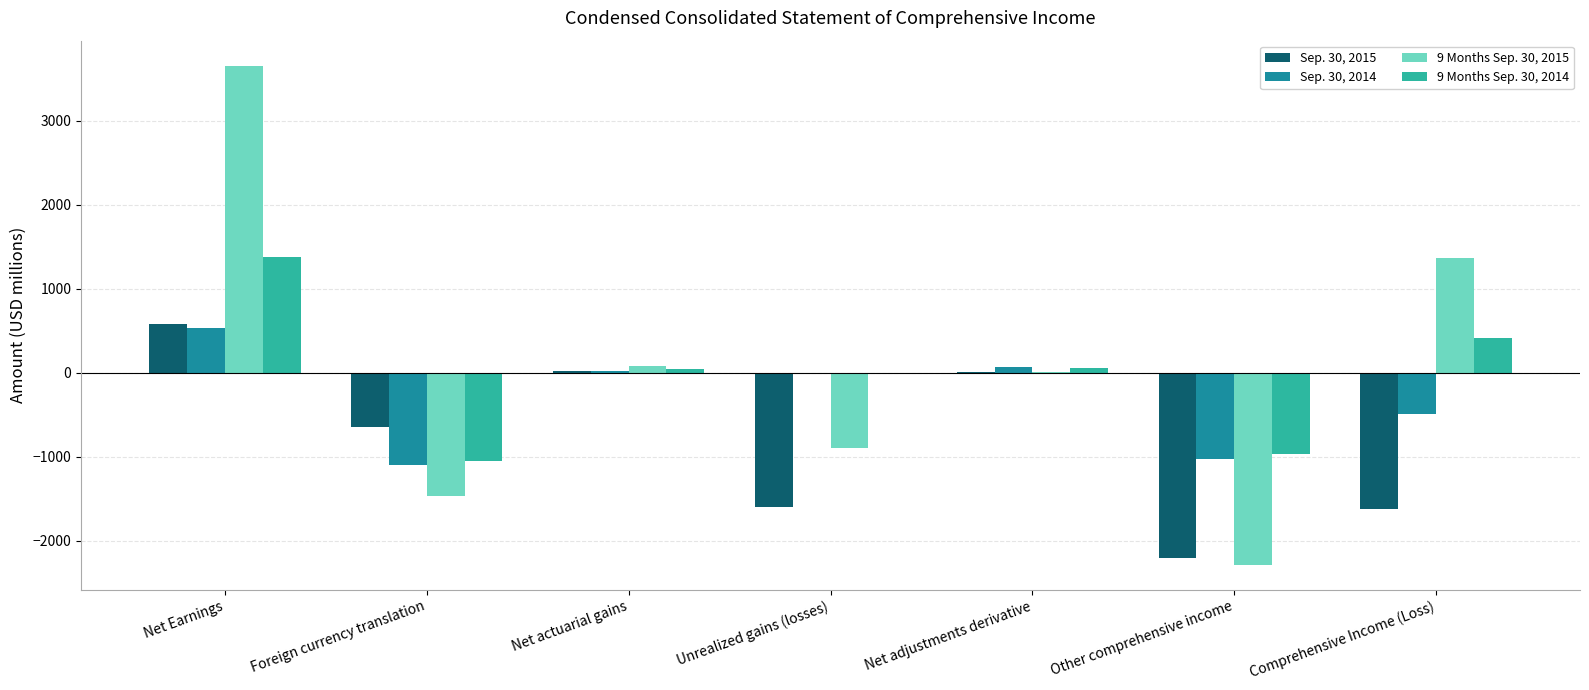

At which label does Sep. 30, 2014 first exceed -8?

Net Earnings